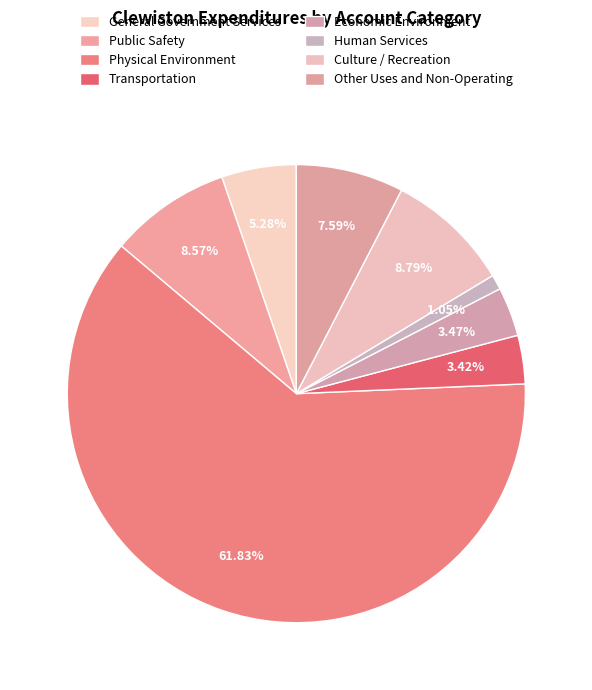

How many segments does this pie chart have?

8